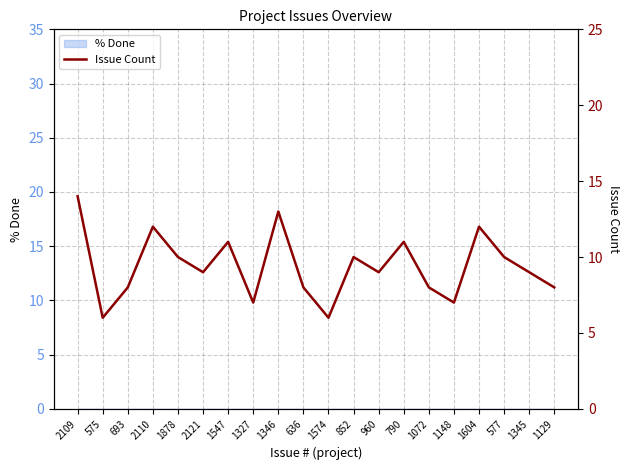

True or false: there are more than 2 points higher than both neighbors.

True